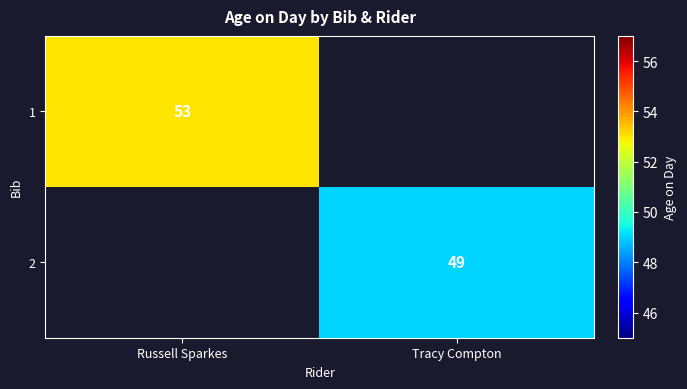

True or false: 1 has a value of 53 at Russell Sparkes.

True